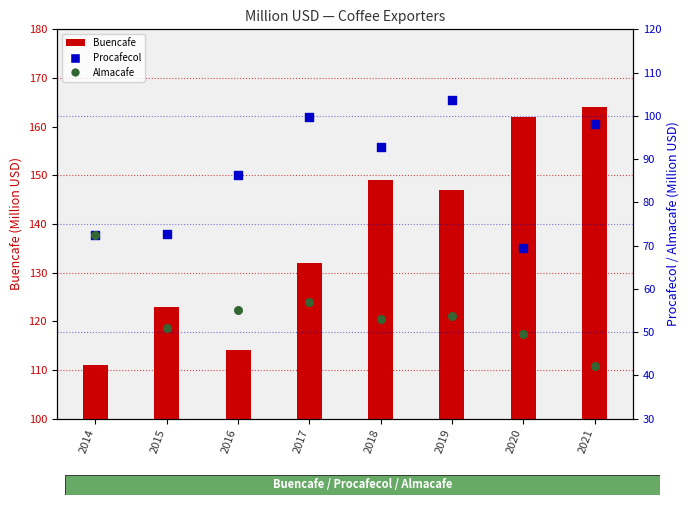

What are all the series names shown in the legend?

Buencafe, Procafecol, Almacafe